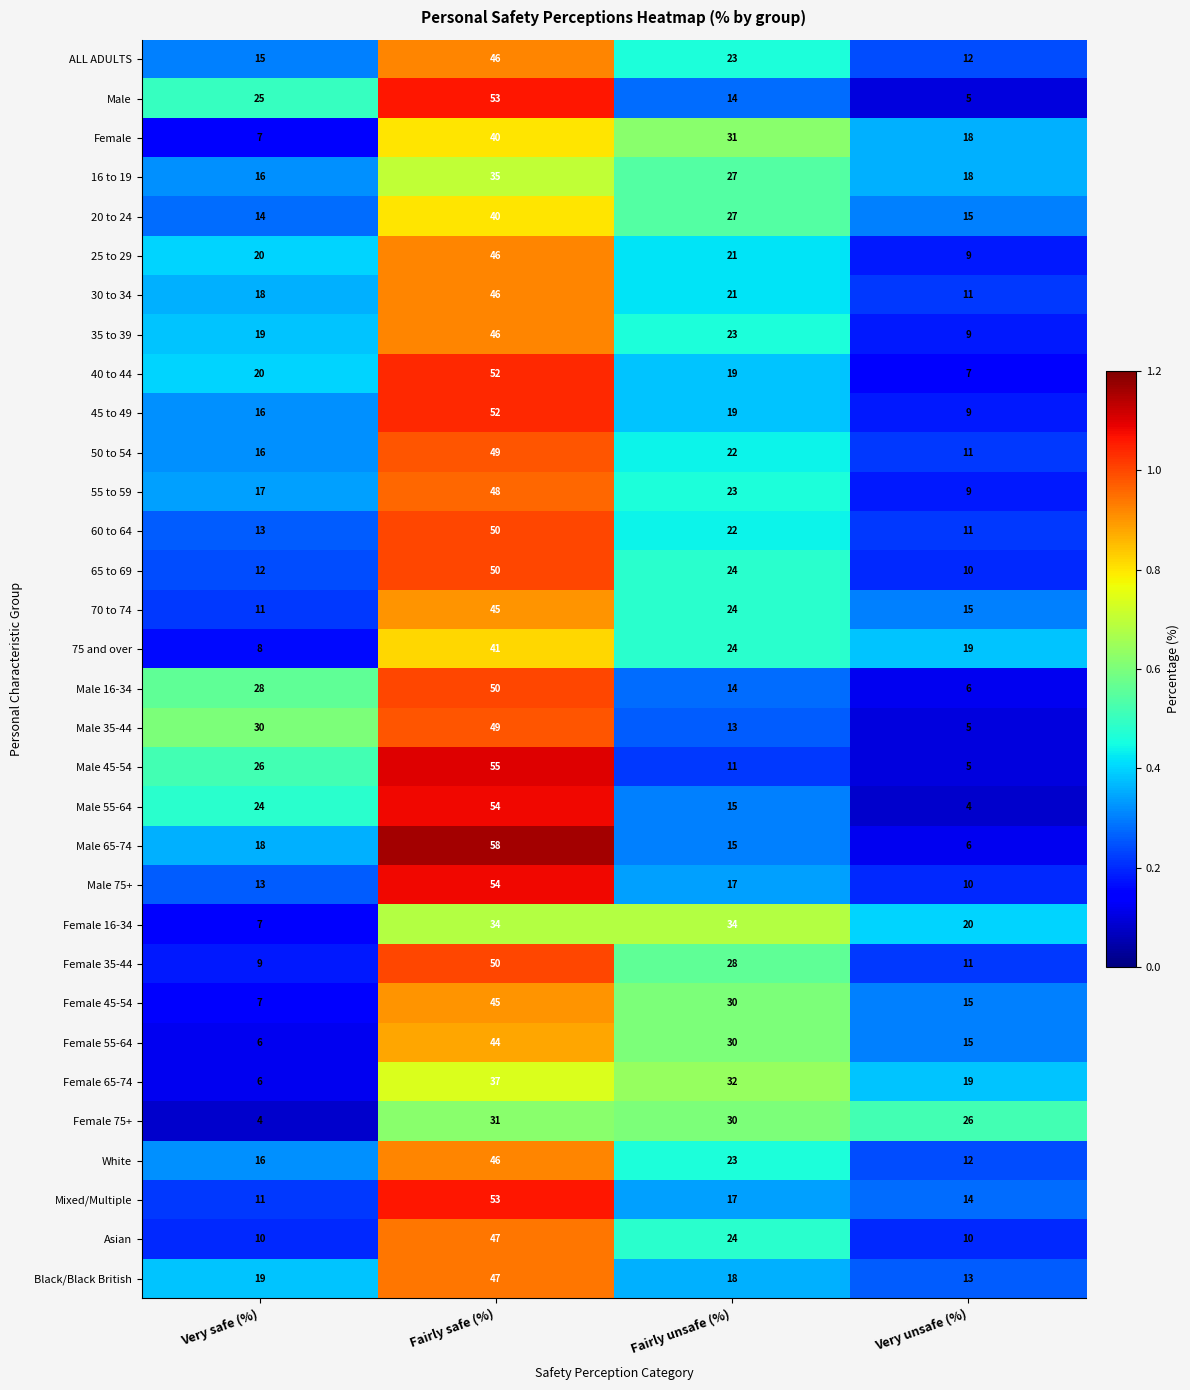

What is the sum of the Asian values at Fairly safe (%) and Very safe (%)?

57